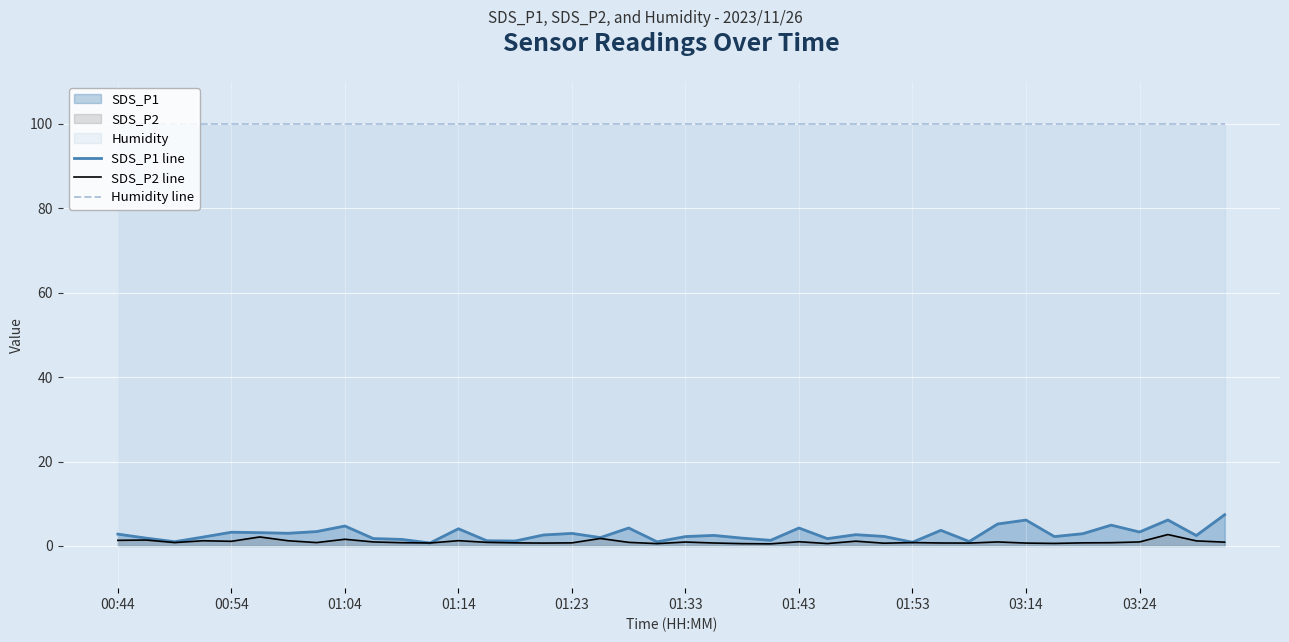

What are all the series names shown in the legend?

SDS_P1 line, SDS_P2 line, Humidity line